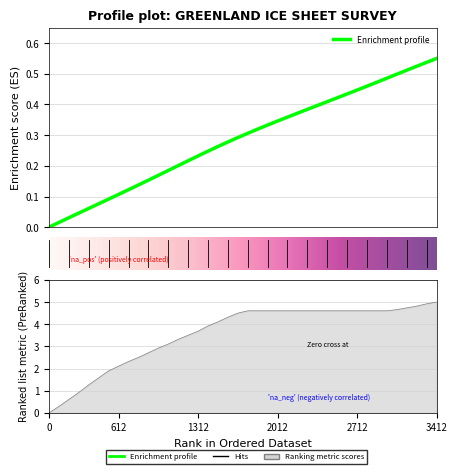

Reading right to left, what are all the values shown in this chart?

elevation: 0.6	0.5	0.5	0.5	0.5	0.5	0.5	0.5	0.4	0.4	0.4	0.4	0.4	0.4	0.4	0.4	0.3	0.3	0.3	0.3	0.3	0.3	0.3	0.2	0.2	0.2	0.2	0.2	0.2	0.2	0.1	0.1	0.1	0.1	0.1	0.1	0.0	0.0	0.0	0.0
surface: 5.0	4.9	4.8	4.7	4.7	4.6	4.6	4.6	4.6	4.6	4.6	4.6	4.6	4.6	4.6	4.6	4.6	4.6	4.6	4.6	4.5	4.3	4.1	3.9	3.7	3.5	3.3	3.1	2.9	2.7	2.5	2.3	2.1	1.9	1.6	1.3	0.9	0.6	0.3	0.0